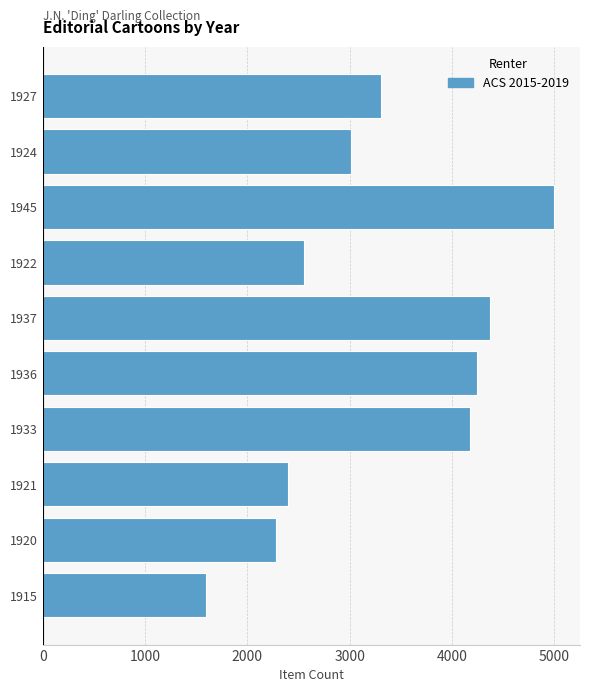

The chart shows a value of 4177.0 at 1933. True or false?

True